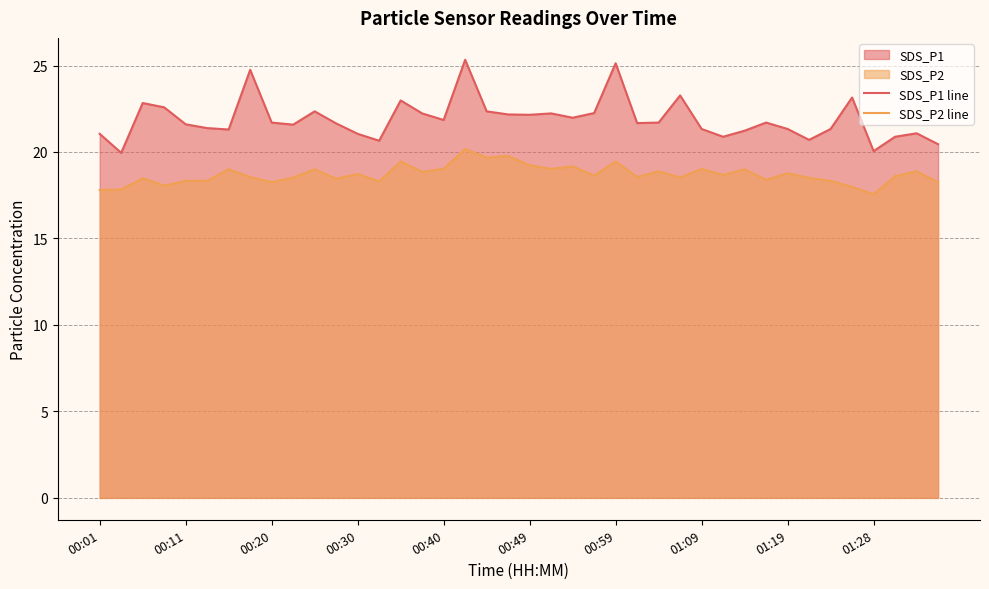

Which series has the widest spread of values?

SDS_P1 line